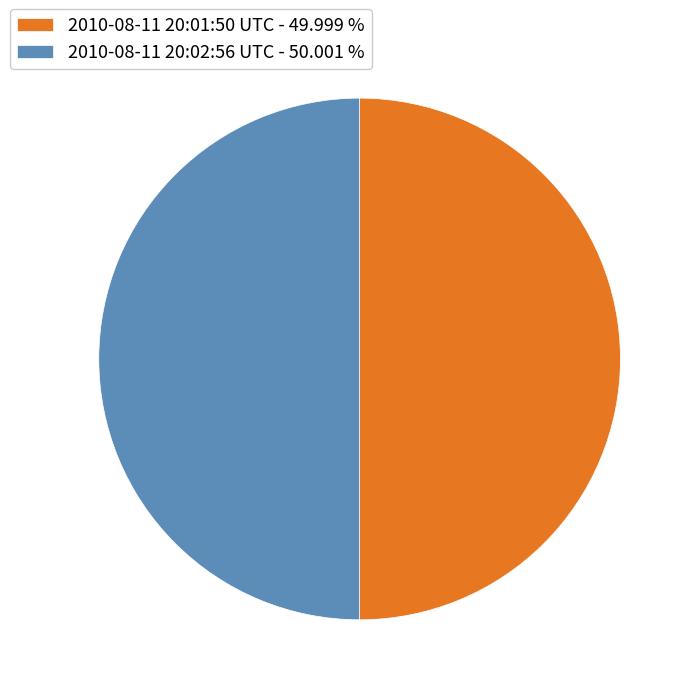

True or false: 2010-08-11 20:01:50 UTC accounts for 36% of the total.

False